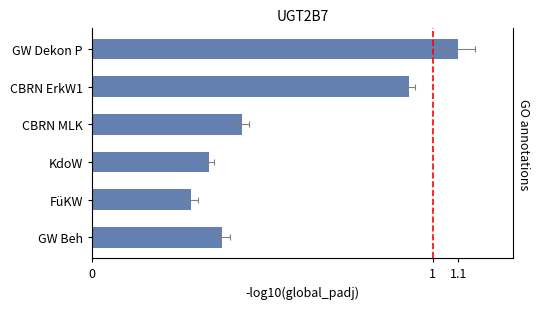

What is the sum of the values at GW Dekon P and CBRN MLK?

1.6